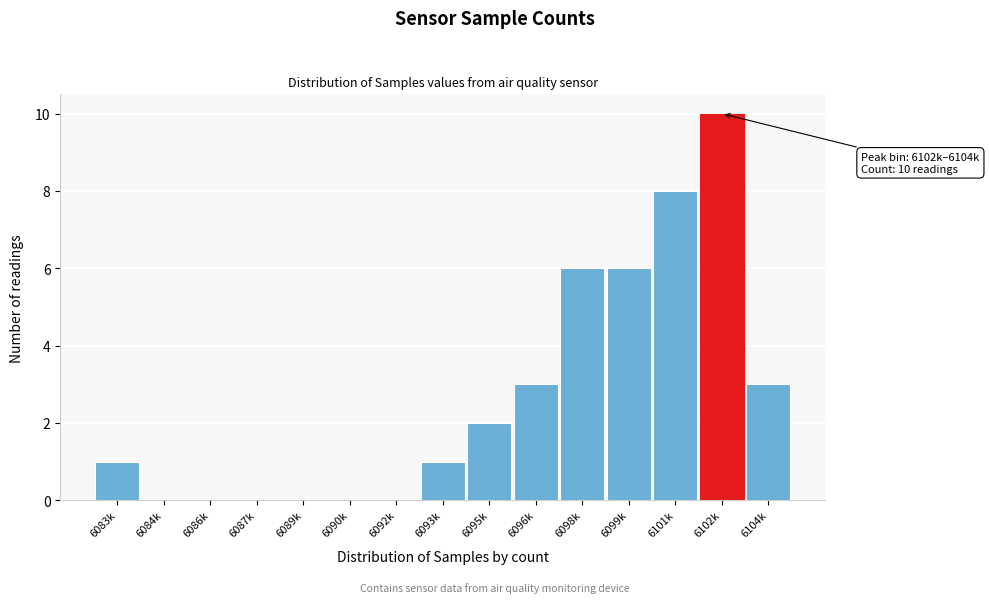

Reading left to right, transcribe all the data shown in this chart.

6083k=1	6084k=0	6086k=0	6087k=0	6089k=0	6090k=0	6092k=0	6093k=1	6095k=2	6096k=3	6098k=6	6099k=6	6101k=8	6102k=10	6104k=3